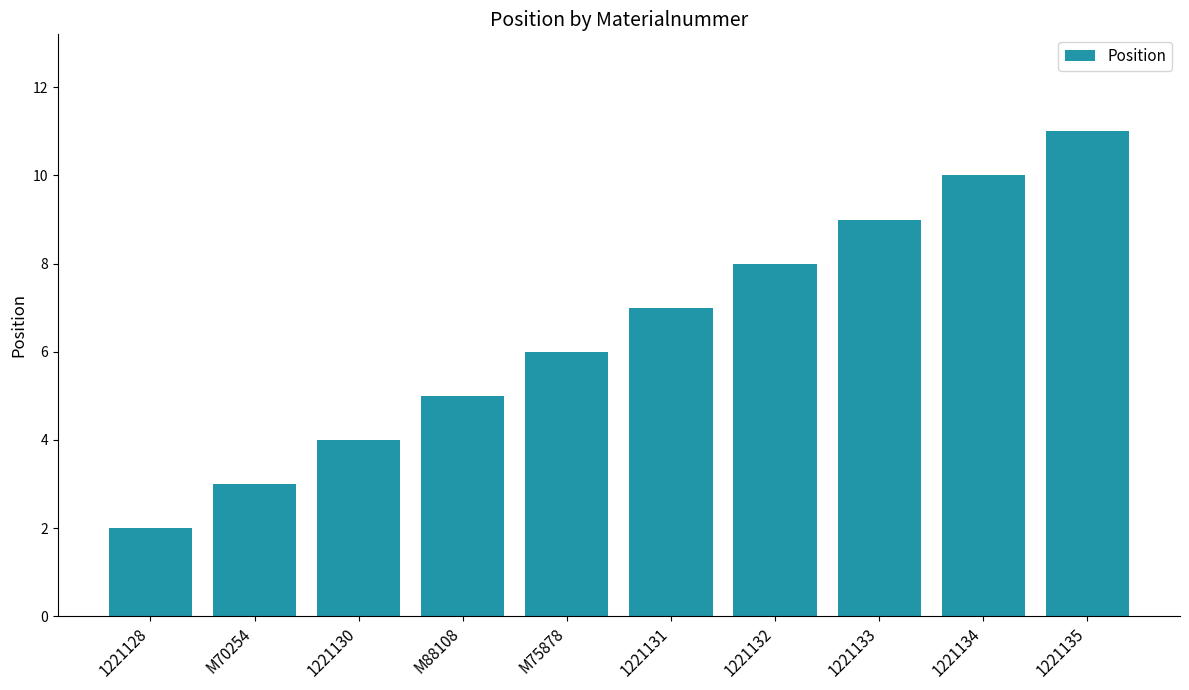

Reading left to right, what are all the values shown in this chart?

1221128=2	M70254=3	1221130=4	M88108=5	M75878=6	1221131=7	1221132=8	1221133=9	1221134=10	1221135=11